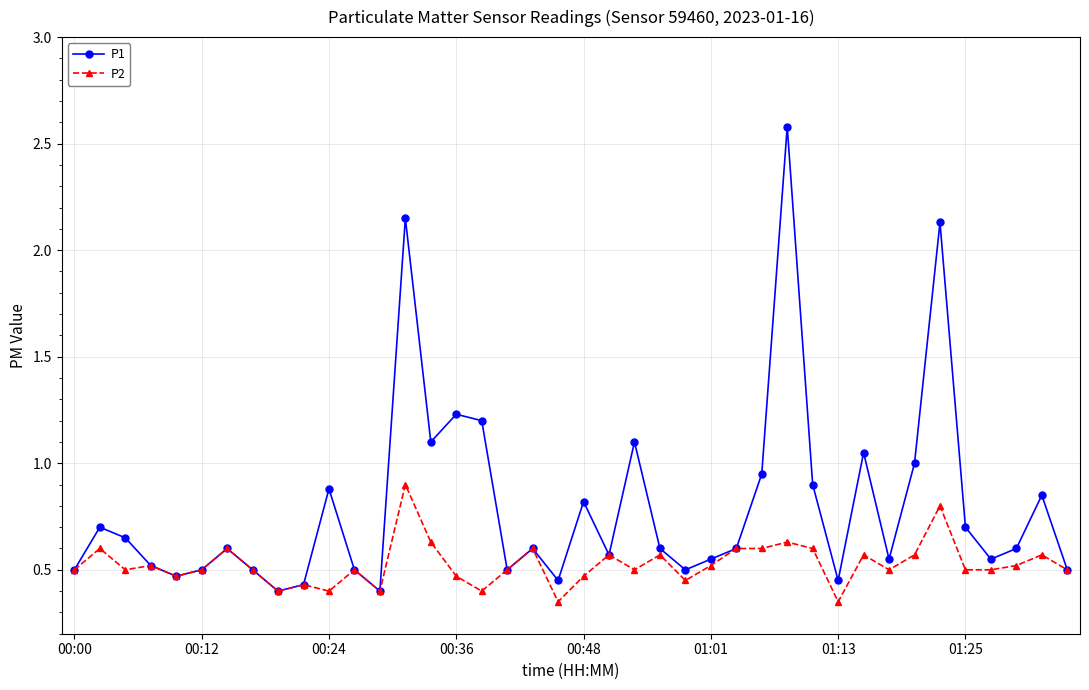

List the series in order of their overall mean, lowest first.

P2, P1